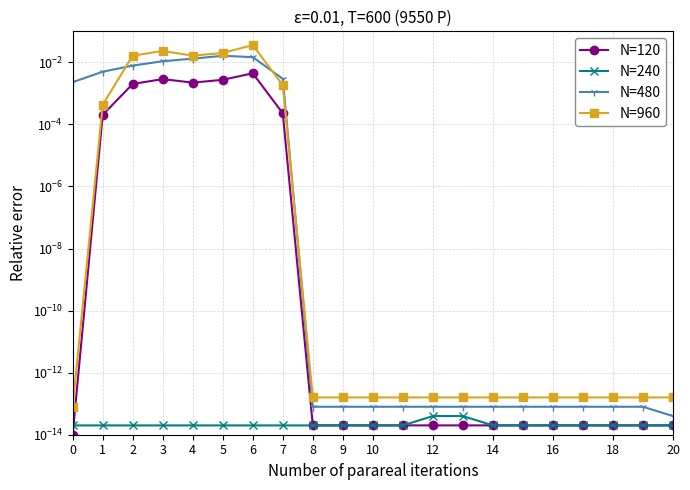

List the series in order of their peak value, lowest first.

N=240, N=120, N=480, N=960